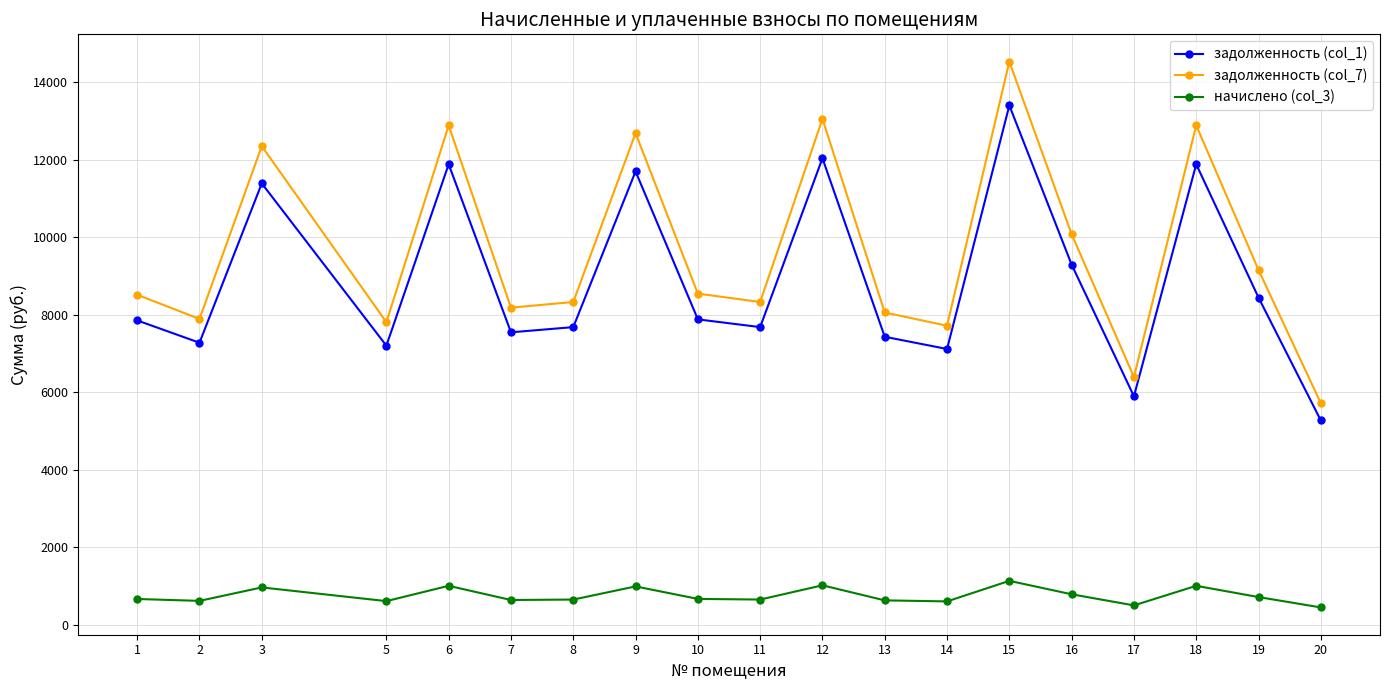

At how many categories does at least one series exceed 13267?

1